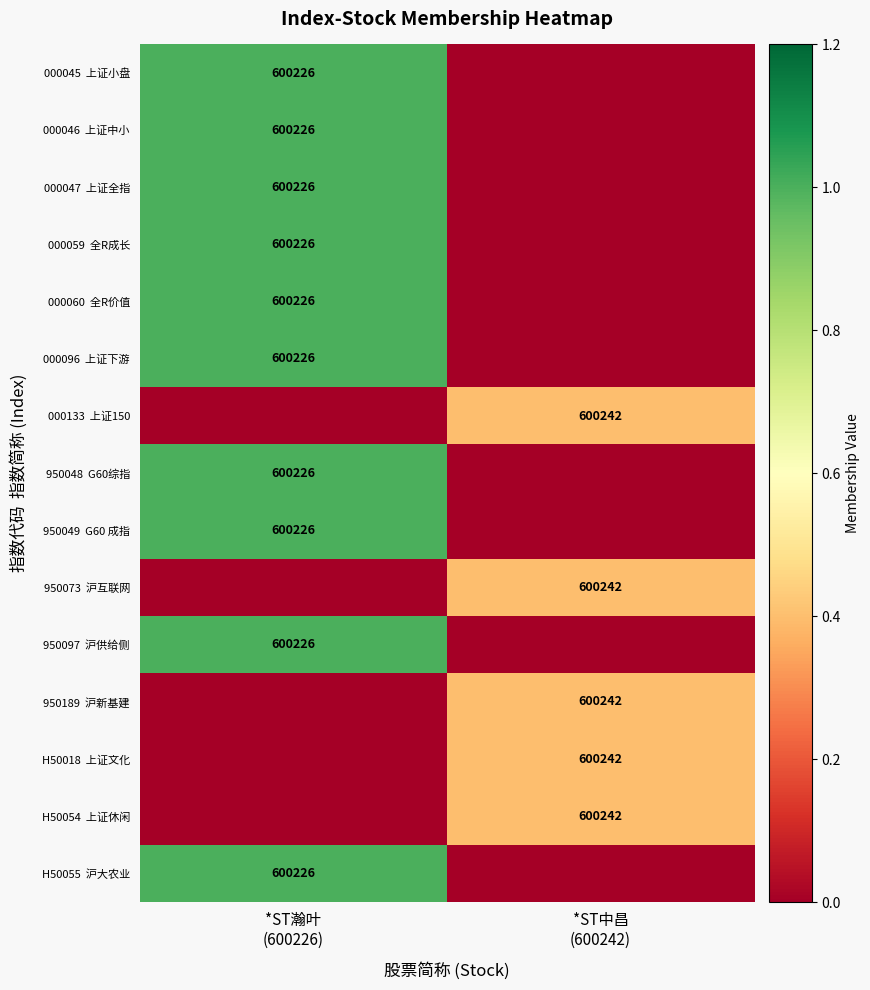

At how many categories does at least one series exceed 0?

2